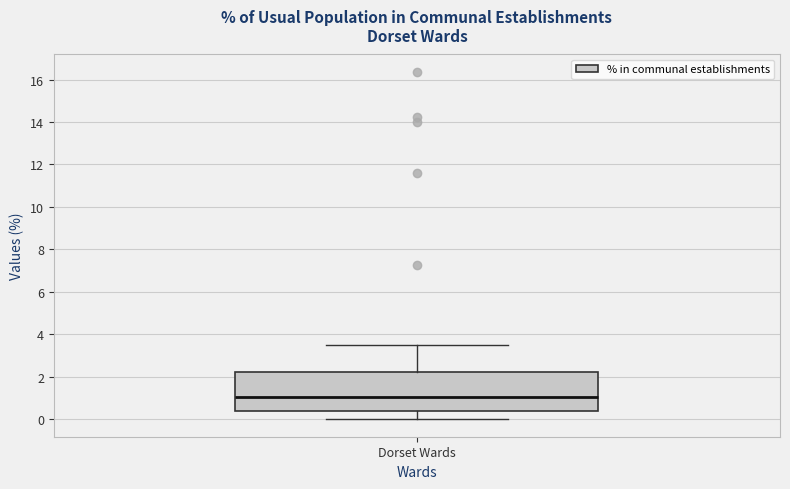

Read this box plot against the y-axis: the position of the median line, the range covered by the box, and the ends of both whiskers. The values are not printed on the chart, so give them approximately, as read against the axis.

median 1.0, box 0.4 to 2.2, whiskers 0.0 to 3.6